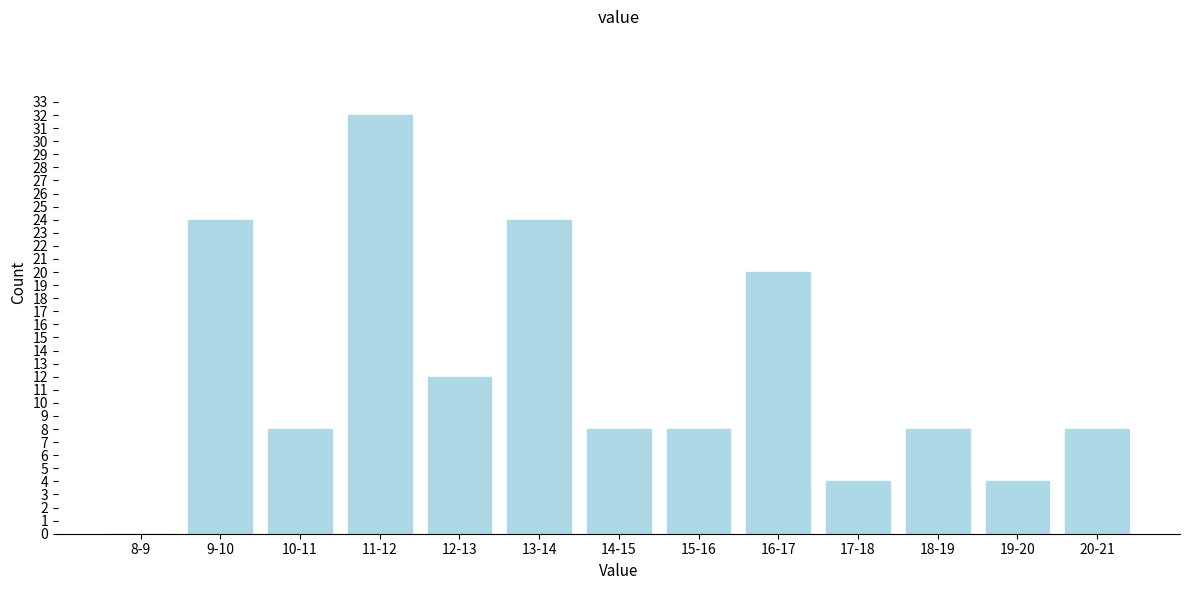

Reading left to right, transcribe all the data shown in this chart.

8-9=0	9-10=24	10-11=8	11-12=32	12-13=12	13-14=24	14-15=8	15-16=8	16-17=20	17-18=4	18-19=8	19-20=4	20-21=8